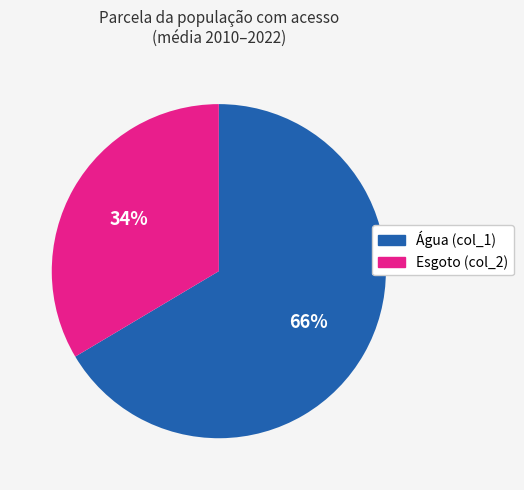

Do Água (col_1) and Esgoto (col_2) together represent more than half of the pie?

Yes